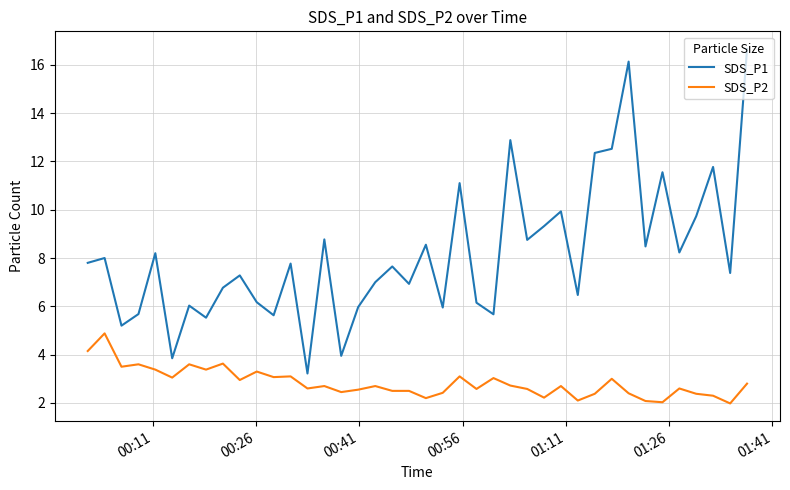

Which series has the largest range (max minus min)?

SDS_P1